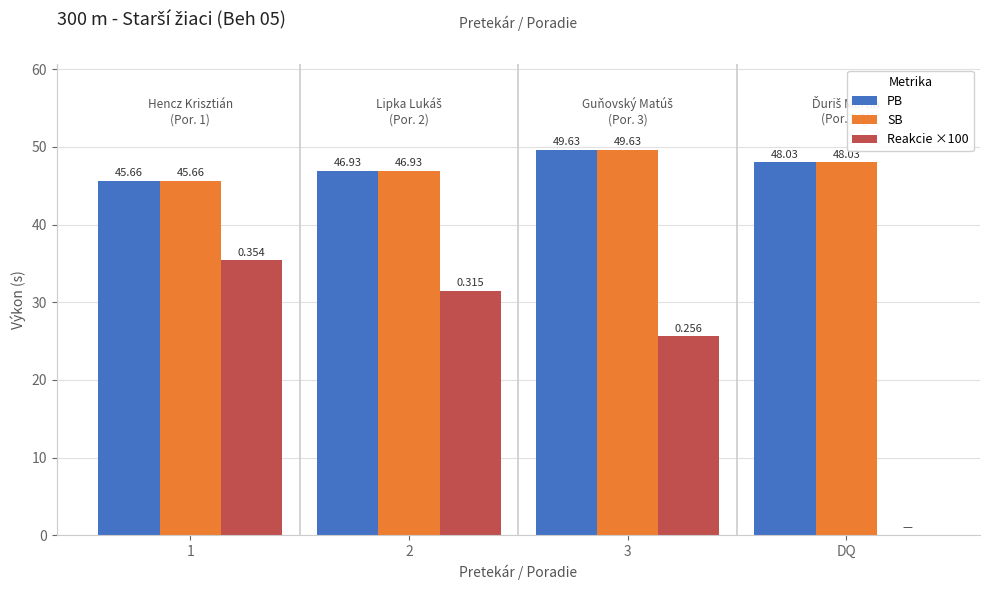

How many series are shown in this chart?

3